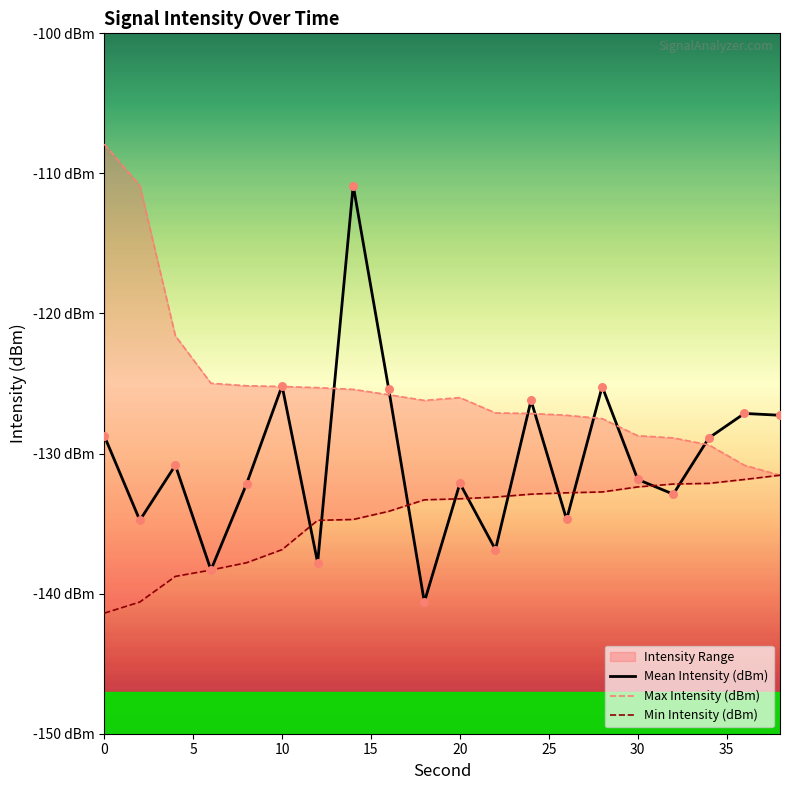

Which series has the largest Y range (max minus min)?

Mean Intensity (dBm)